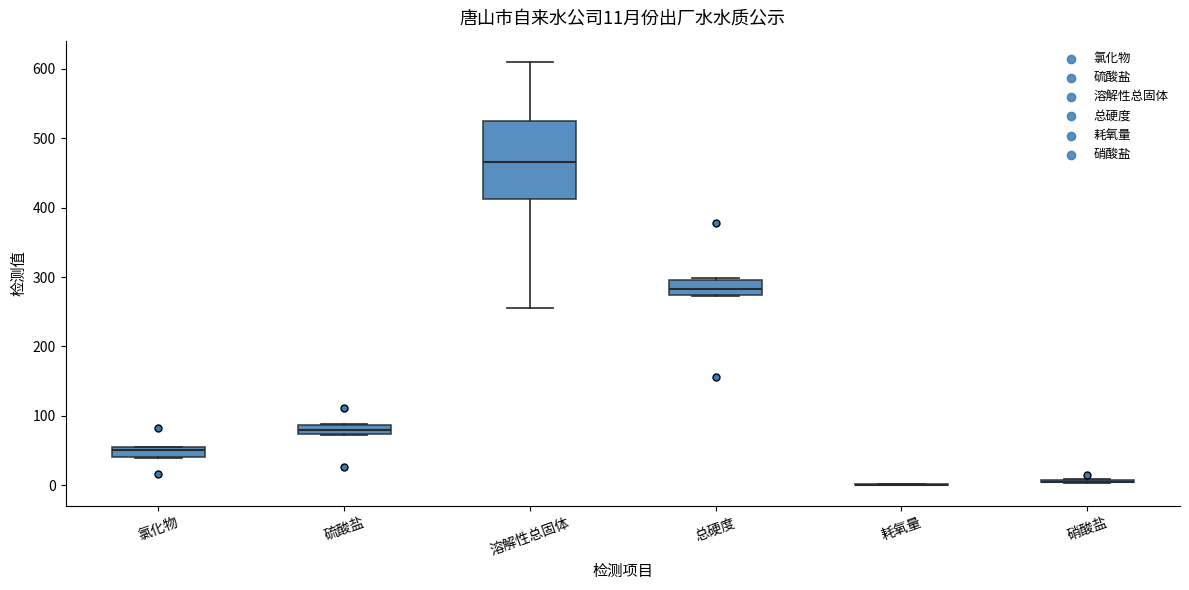

Comparing the boxes themselves (not the whiskers), which one is the tallest?

溶解性总固体